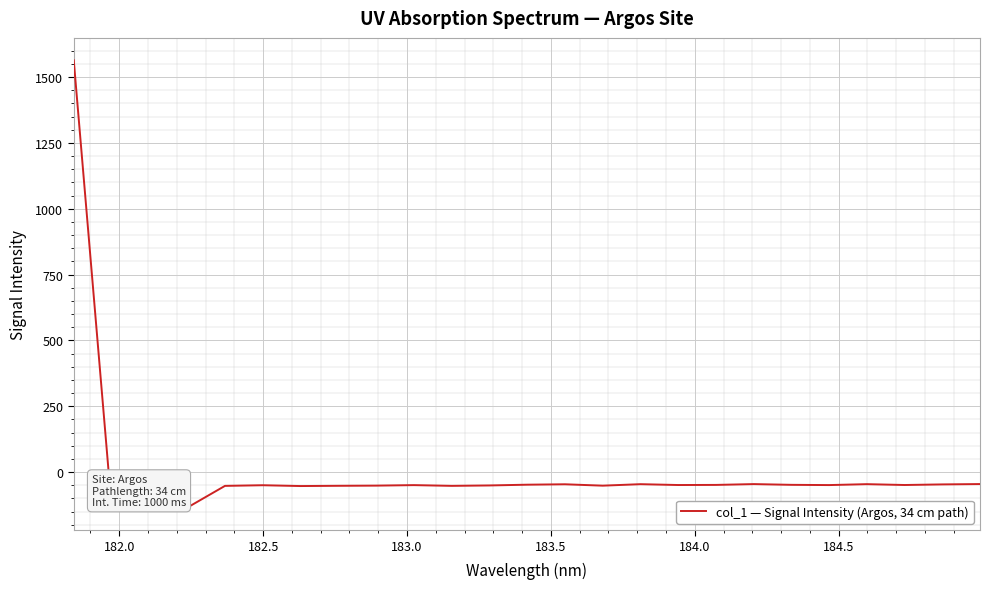

What is the maximum value shown in the chart?

1563.7